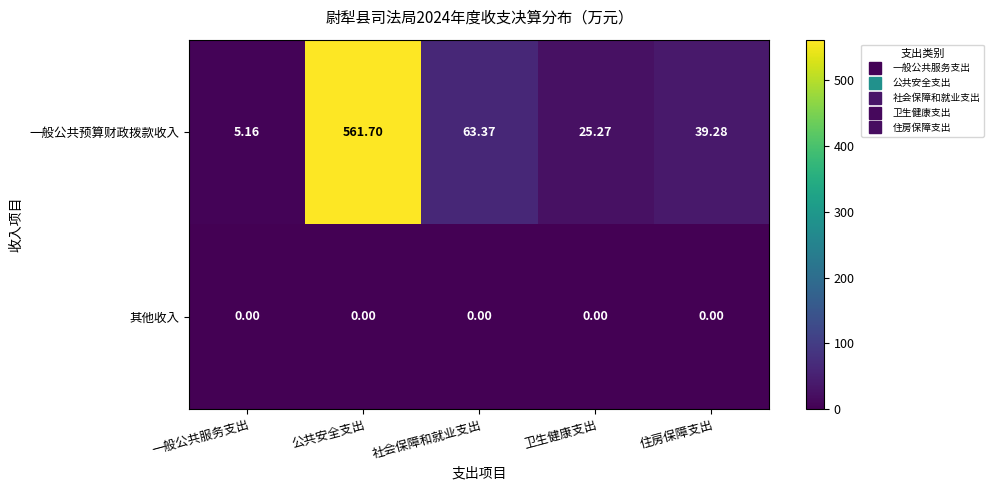

Is the value of 一般公共预算财政拨款收入 at 住房保障支出 greater than the value of 其他收入 at 社会保障和就业支出?

Yes